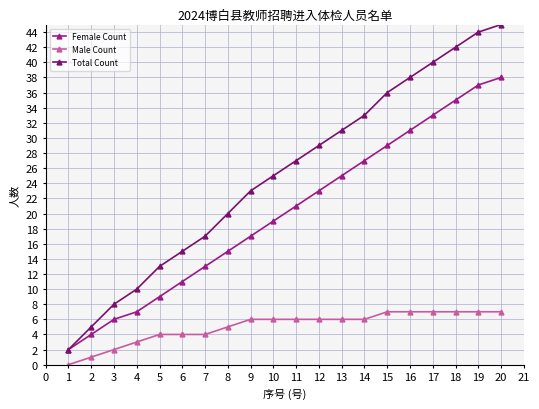

True or false: Female Count has more than 0 points higher than both neighbors.

False